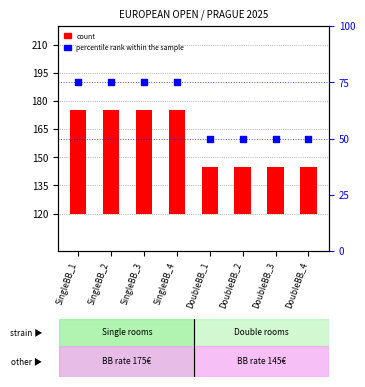

At how many categories does at least one series exceed 73?

4